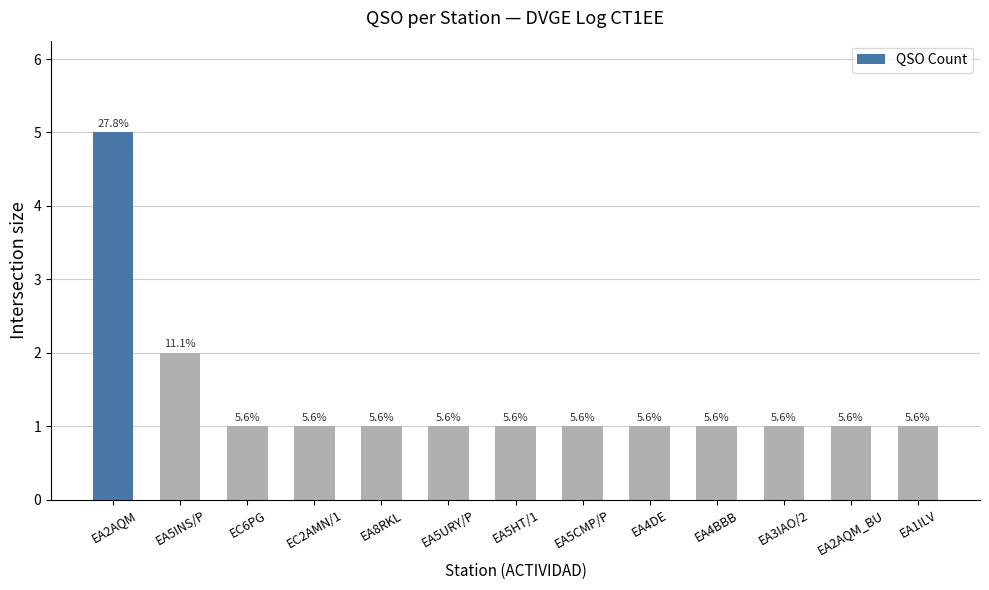

How many bars are there in total?

13